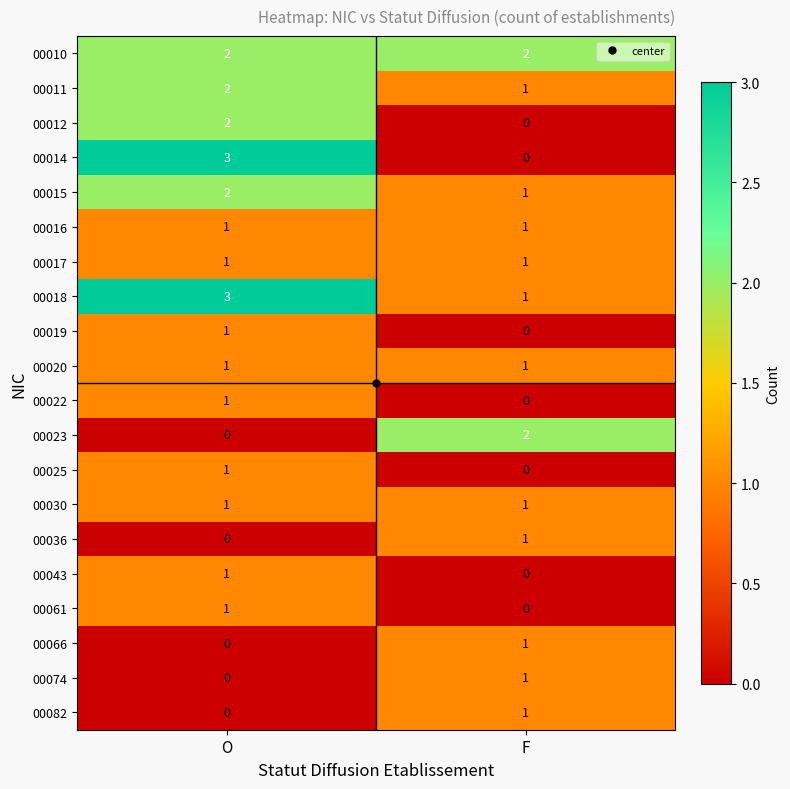

True or false: 00017 has a value of 1 at O.

True